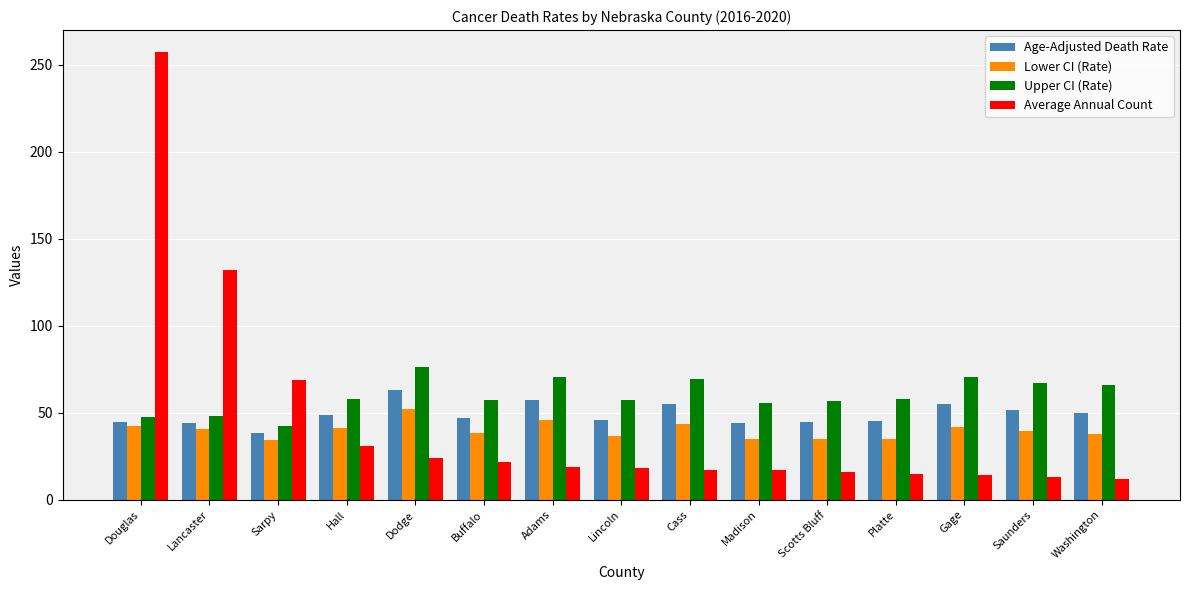

What is the minimum value shown in the chart?

12.0